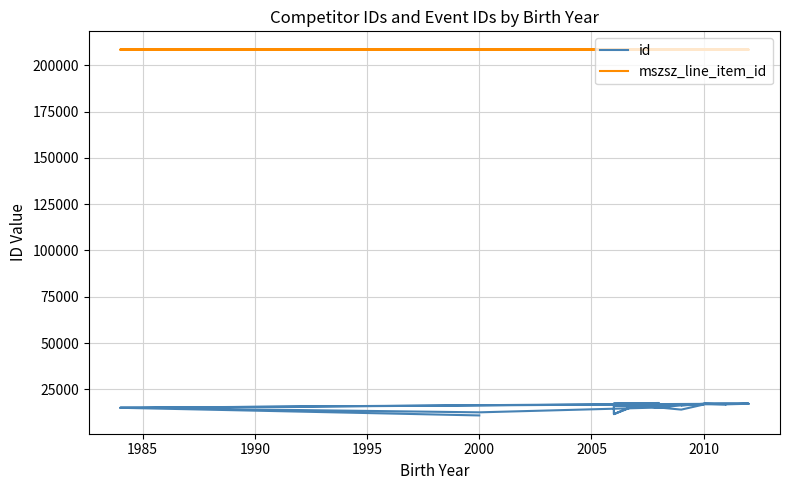

The value of id at 30 is 20467. True or false?

False